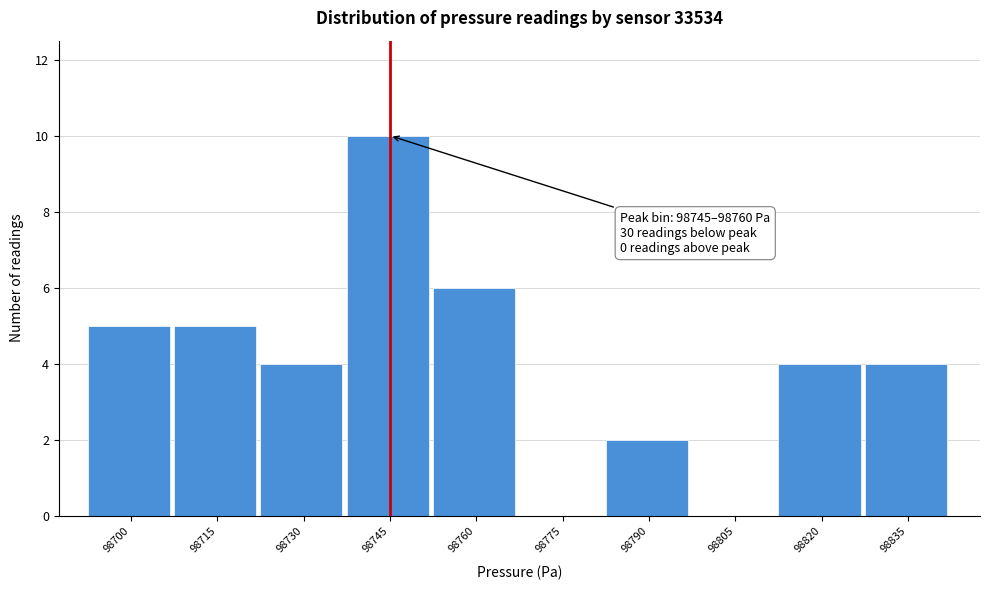

Reading left to right, what are all the values shown in this chart?

98700=5	98715=5	98730=4	98745=10	98760=6	98775=0	98790=2	98805=0	98820=4	98835=4